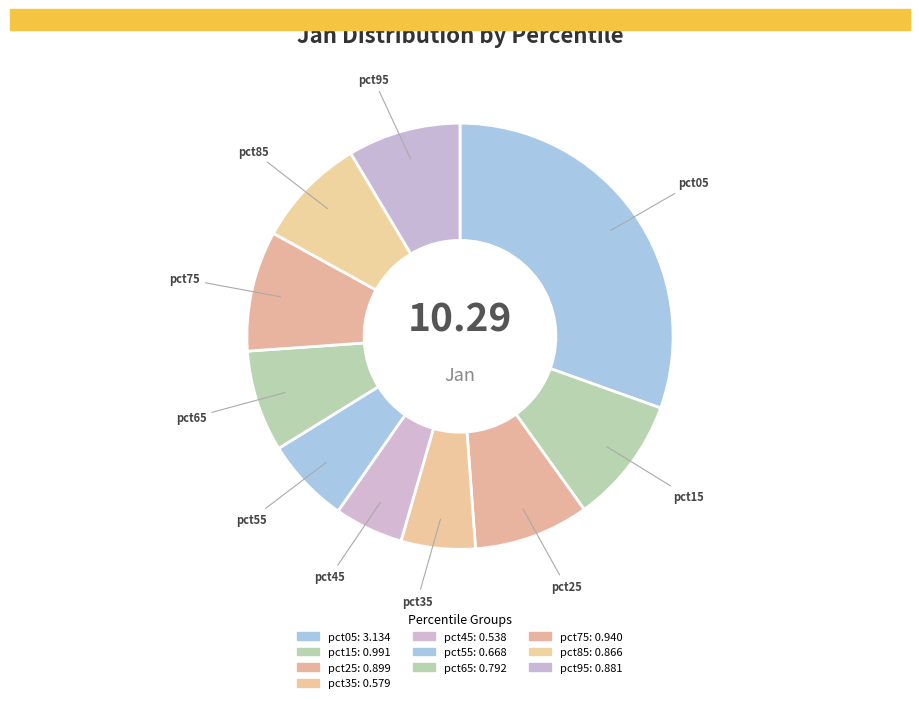

Between pct55 and pct05, which is larger?

pct05